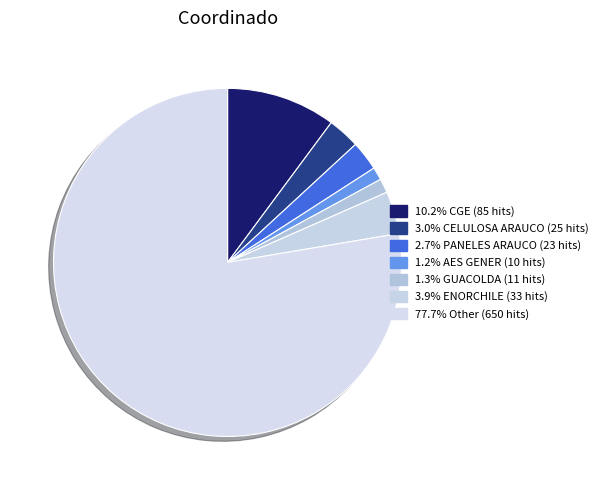

How many segments does this pie chart have?

7